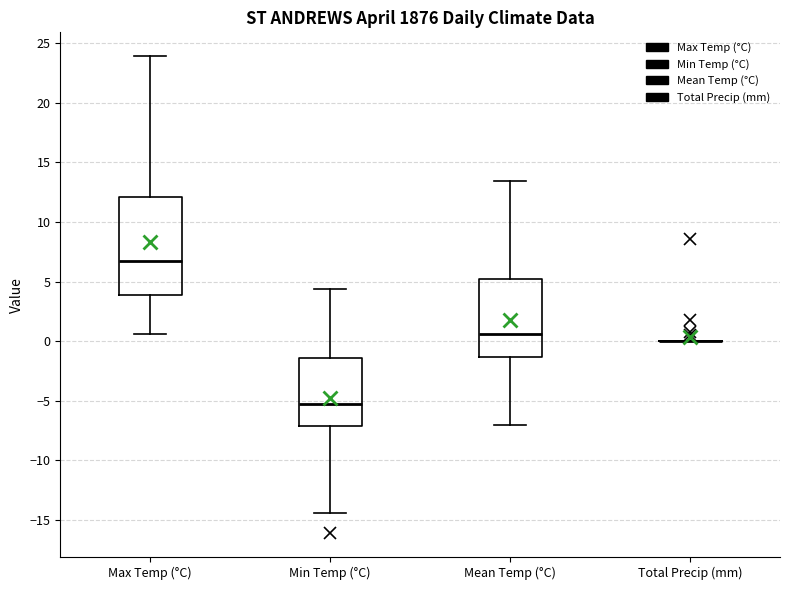

Which box is the tallest, from its lower edge to its upper edge?

Max Temp (°C)